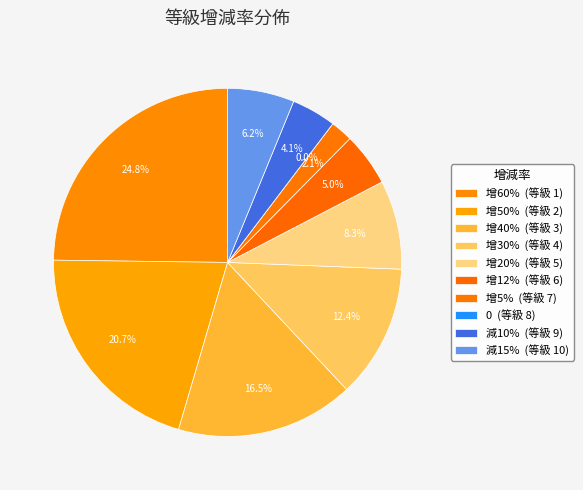

Between 增12% and 0, which is larger?

增12%